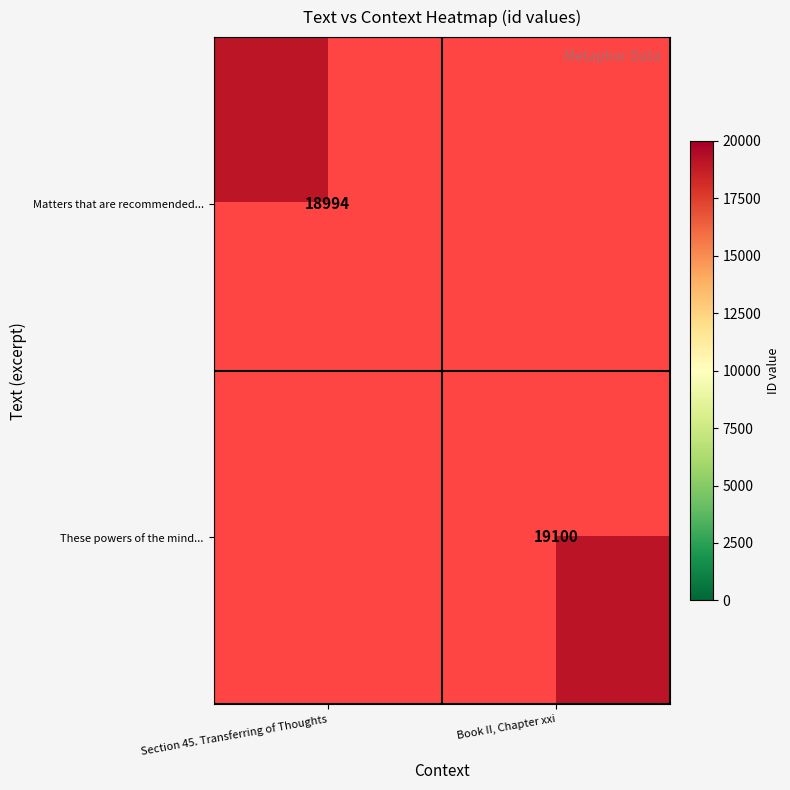

True or false: Matters that are recommended... has a value of 30449.2 at Section 45. Transferring of Thoughts.

False